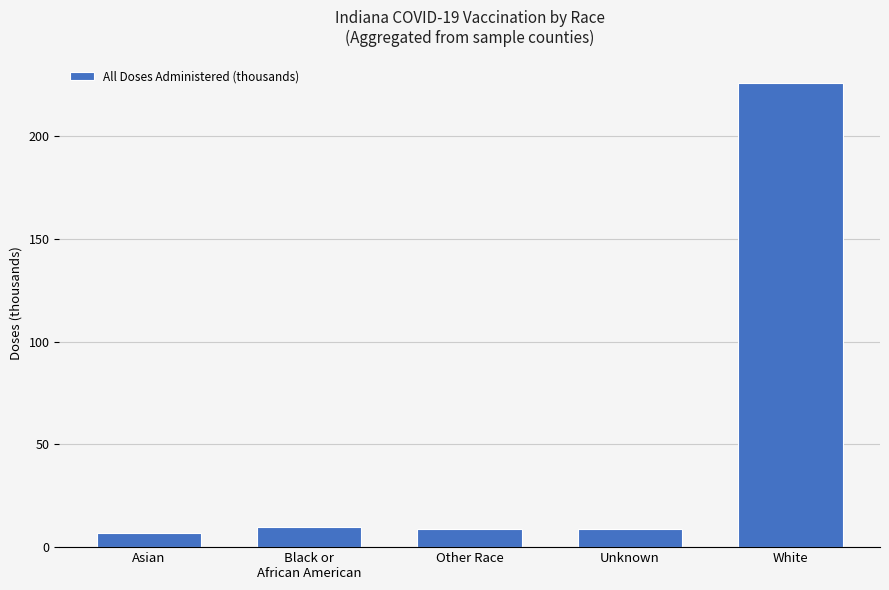

Are the bars horizontal?

No